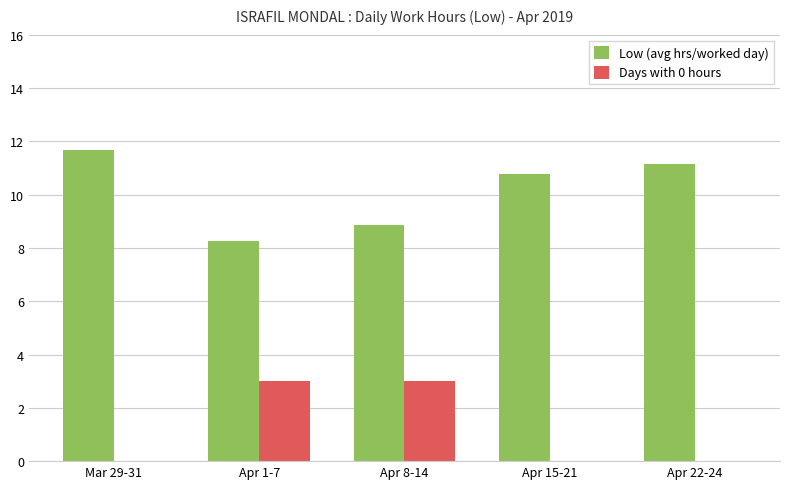

Is the value of Days with 0 hours at Apr 22-24 greater than the value of Low (avg hrs/worked day) at Apr 15-21?

No